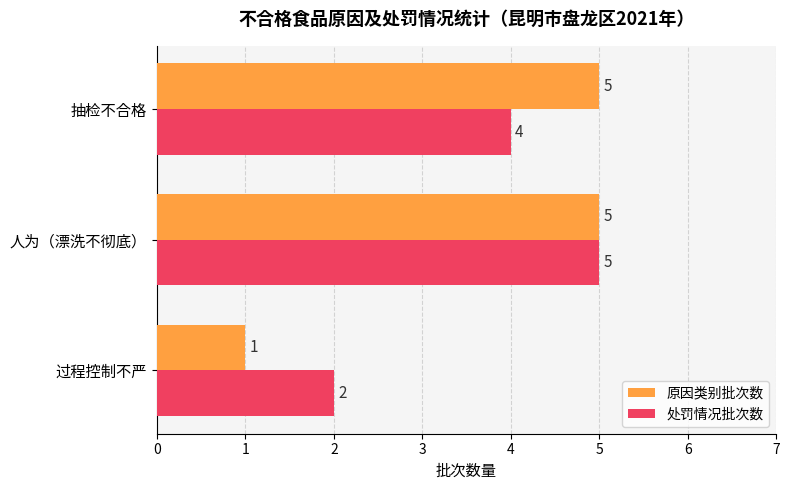

Where is 原因类别批次数 nearest to the value 3?

过程控制不严